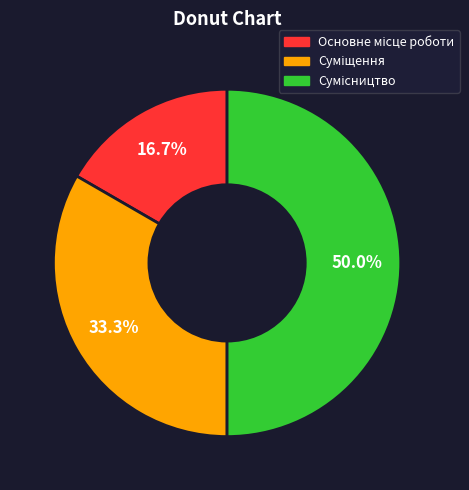

Count the number of slices in the pie.

3